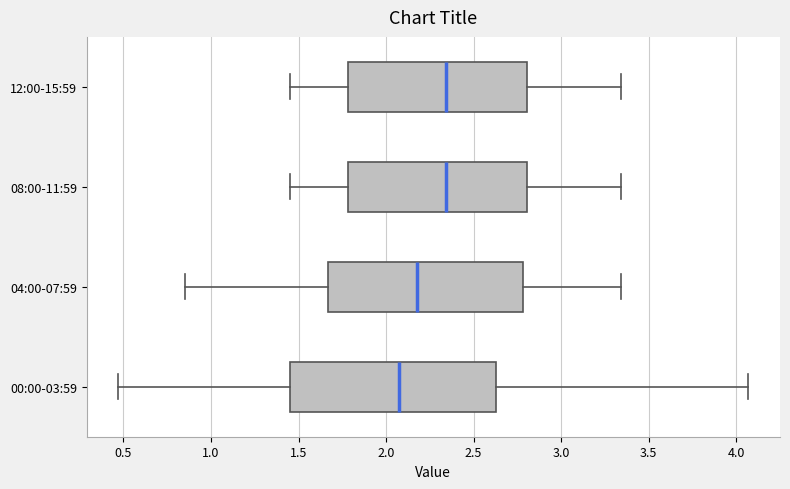

Which box is the widest, from its left edge to its right edge?

00:00-03:59